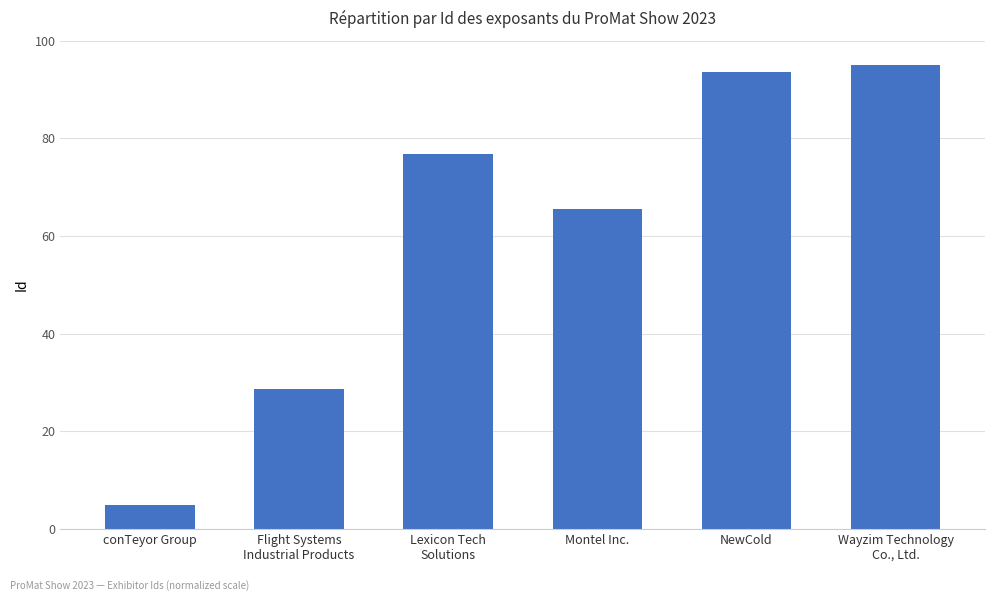

What is the value of the 4th bar from the left?

65.6